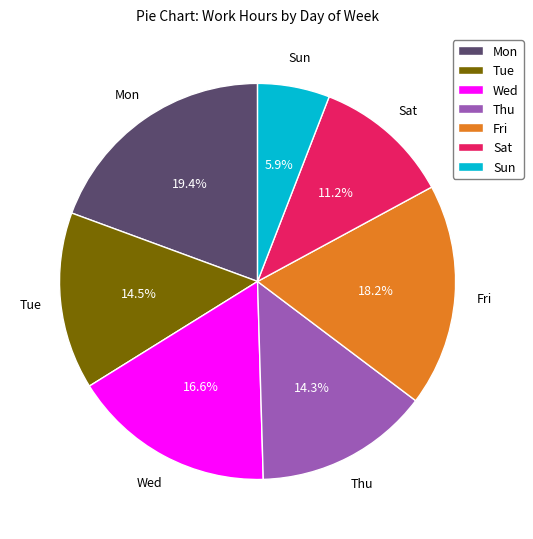

To the nearest percent, what portion does Thu represent?

14%